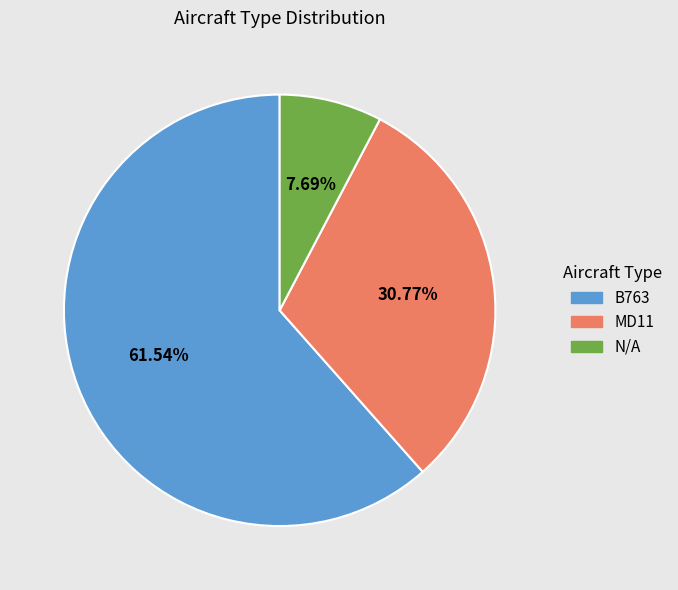

Approximately how many times larger is the value at MD11 compared to N/A?

4.0